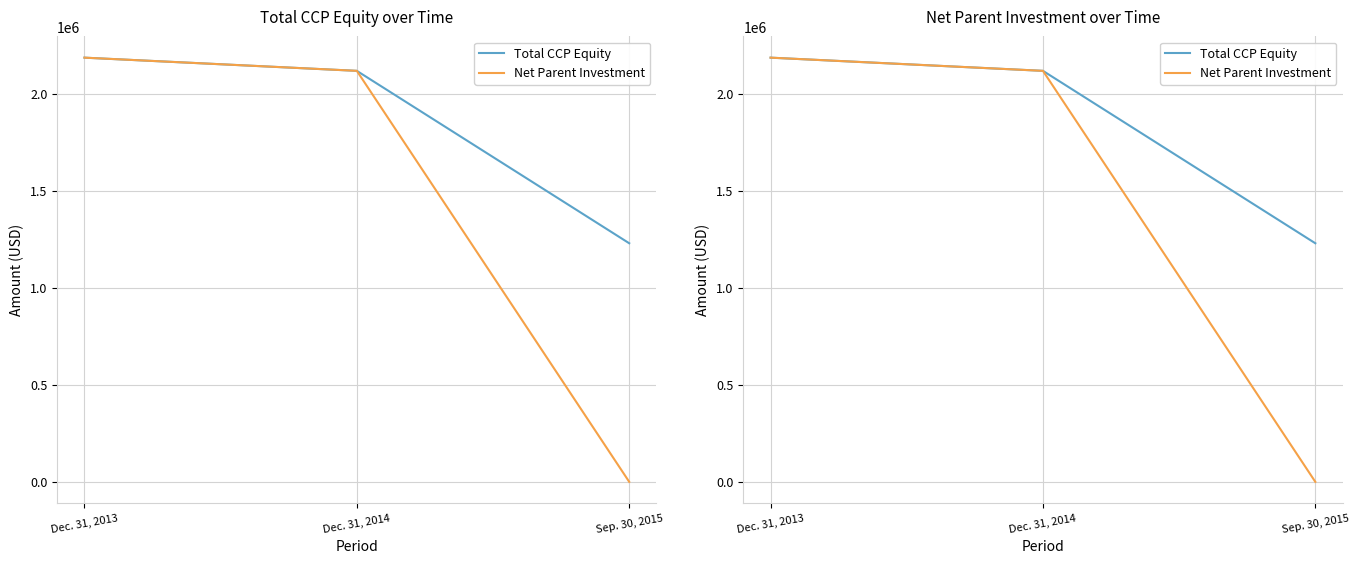

Between Dec. 31, 2014 and Sep. 30, 2015, which is larger?

Dec. 31, 2014